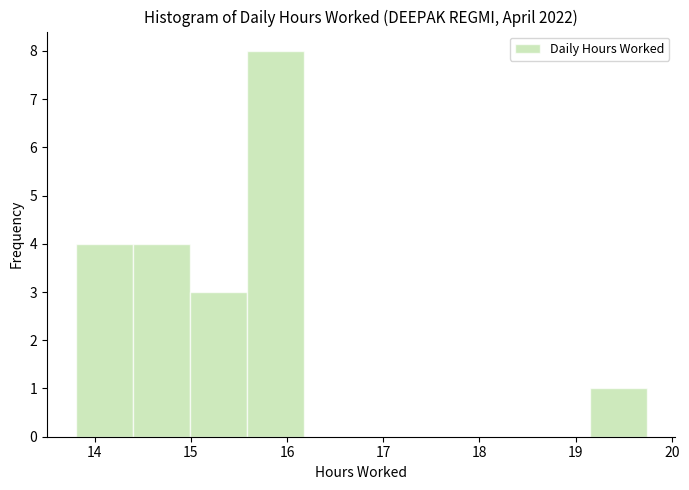

Reading left to right, transcribe this chart: for each bar, give the range it covers on the x-axis and its height. Neither the bar edges nor the heights are printed on the chart, so give them approximately, as read against the axes.

13.8 to 14.4: 4
14.4 to 15.0: 4
15.0 to 15.6: 3
15.6 to 16.2: 8
16.2 to 16.8: 0
16.8 to 17.4: 0
17.4 to 18.0: 0
18.0 to 18.6: 0
18.6 to 19.1: 0
19.1 to 19.7: 1